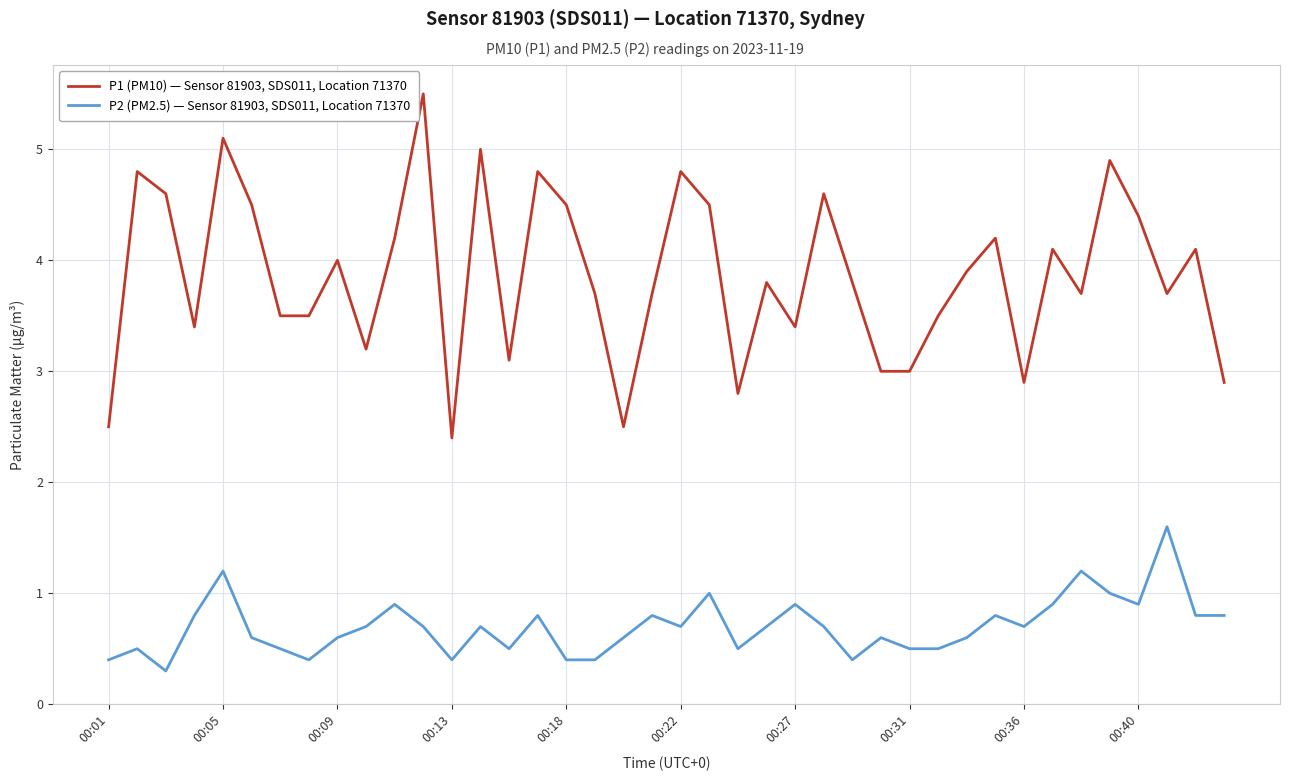

Rank the series by their maximum value, from highest to lowest.

P1 (PM10) — Sensor 81903, SDS011, Location 71370, P2 (PM2.5) — Sensor 81903, SDS011, Location 71370